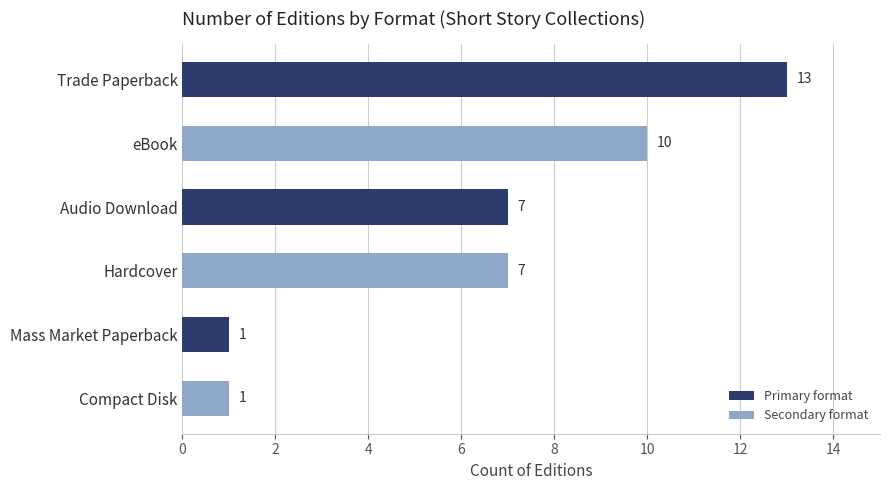

Is it true that the value at Mass Market Paperback is 0?

False